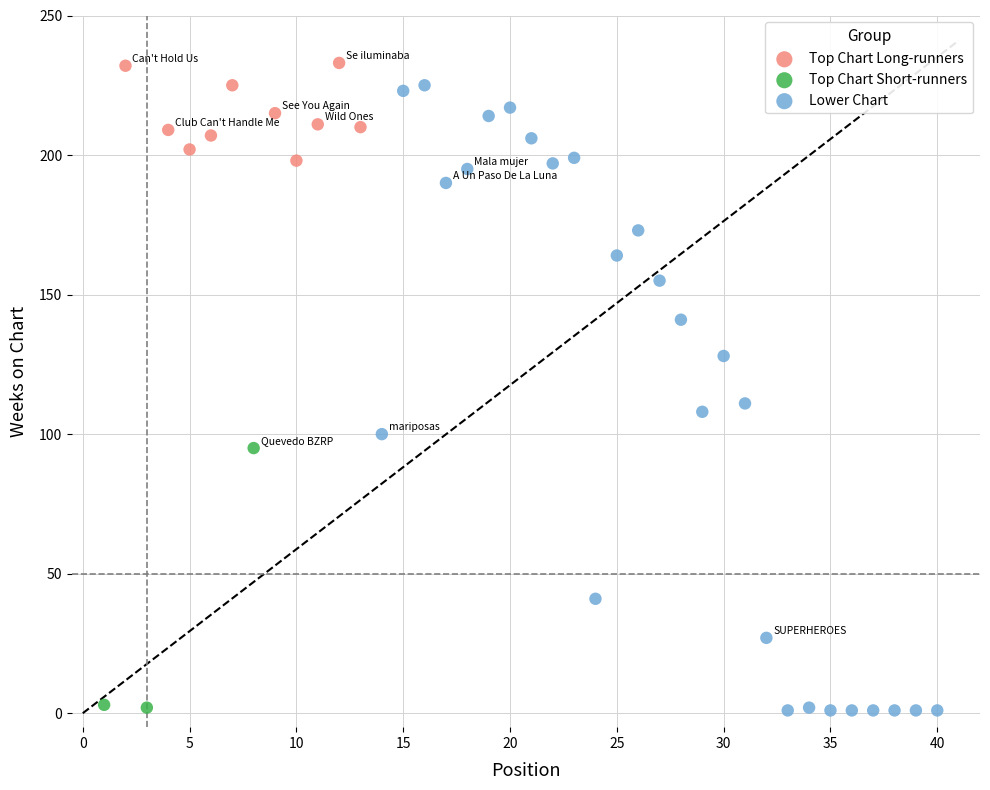

Which series has the largest Y range (max minus min)?

Lower Chart